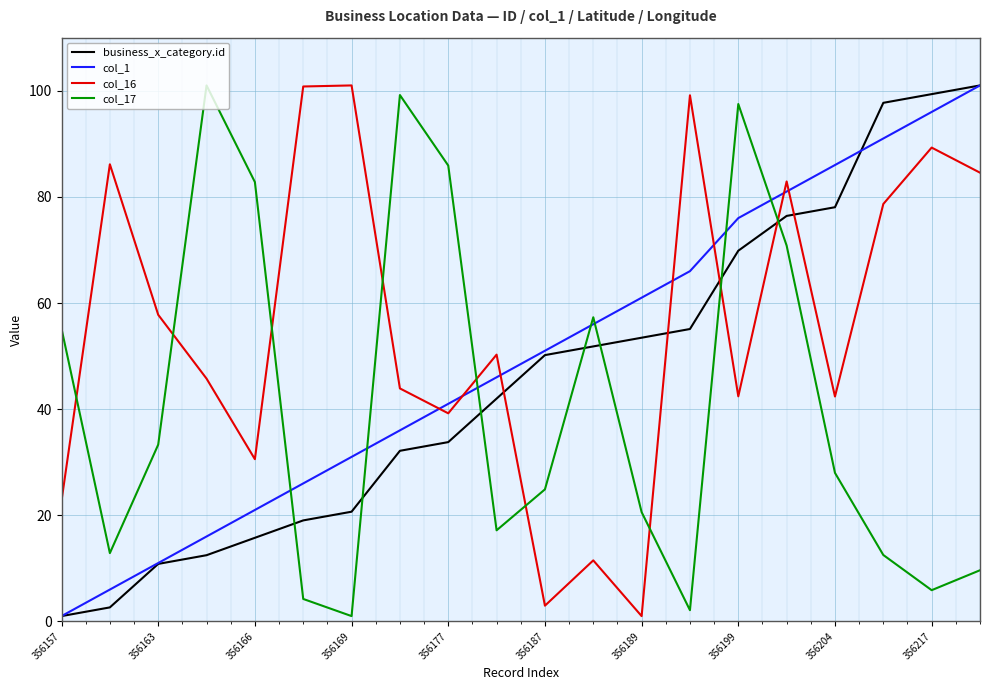

Rank the series by their average value, from lowest to highest.

col_17, business_x_category.id, col_1, col_16